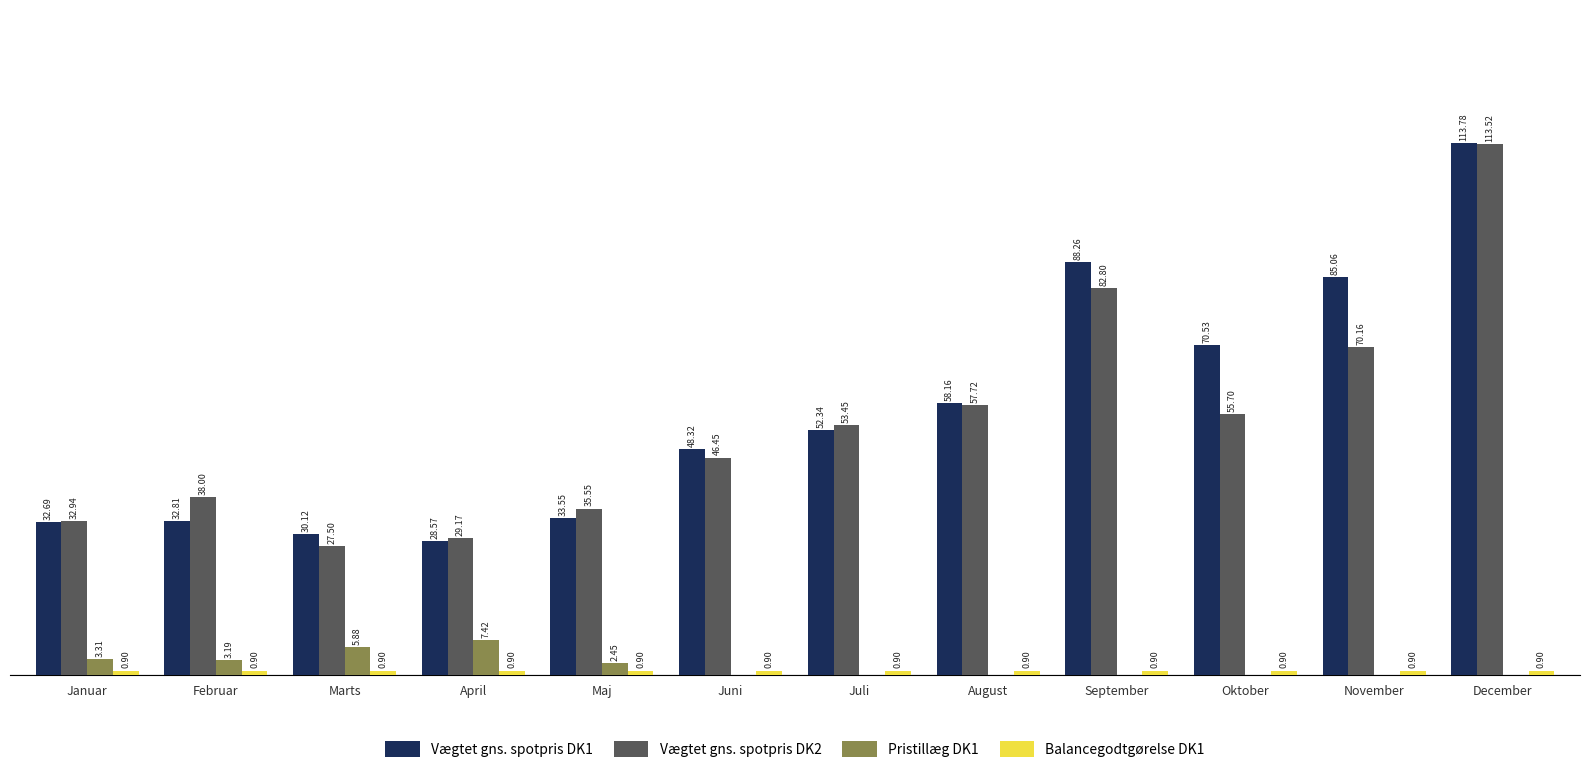

Is the value of Vægtet gns. spotpris DK1 at November greater than the value of Pristillæg DK1 at August?

Yes